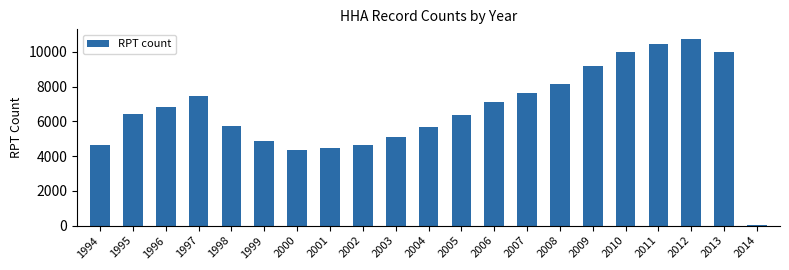

Is it true that the value at 1998 is 5737?

True